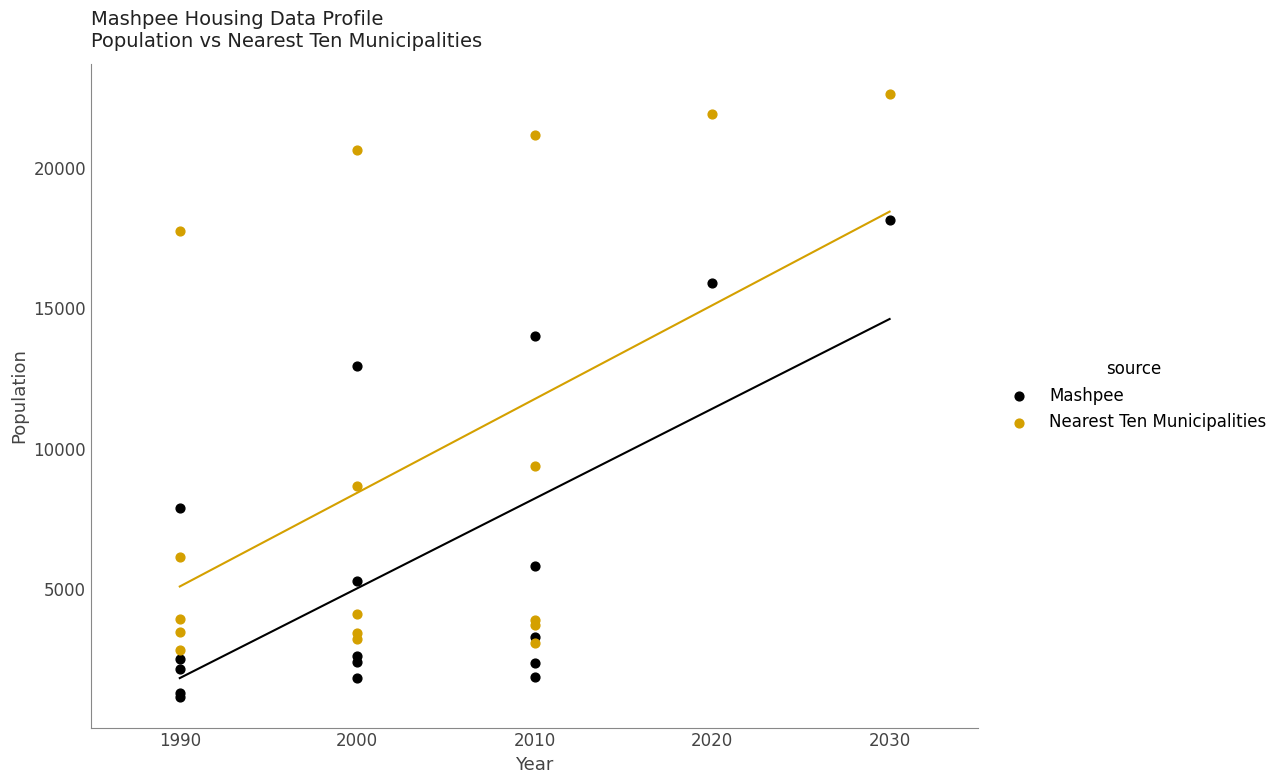

Which series has the widest spread of Y values?

Nearest Ten Municipalities